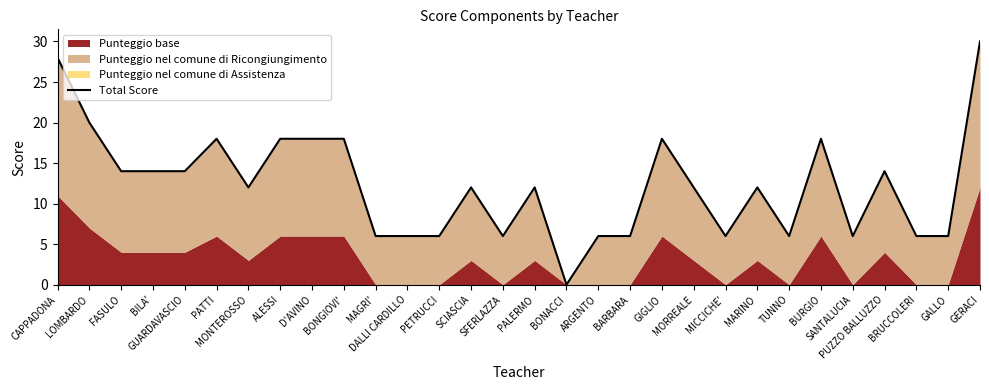

How many values are above zero?

29